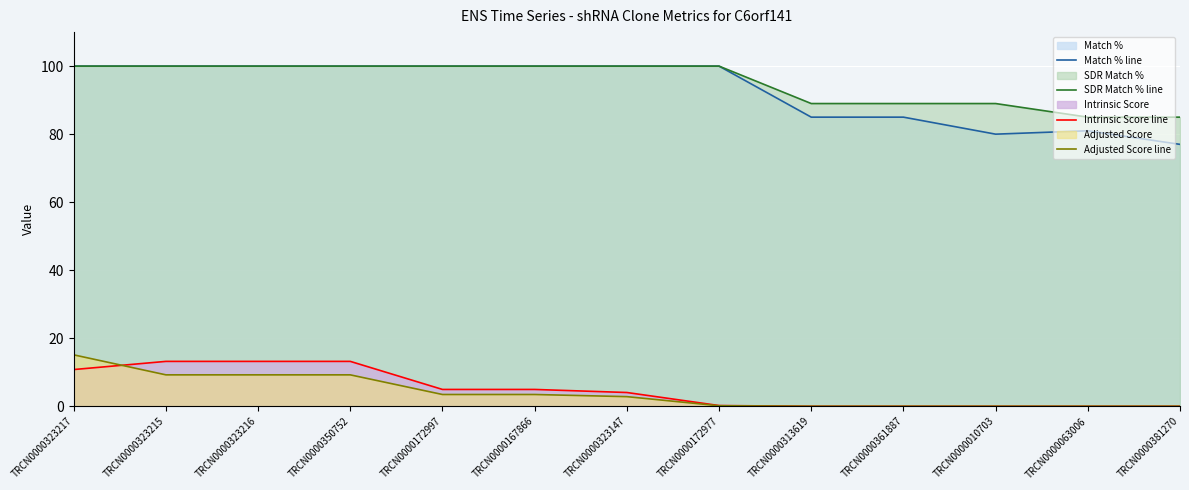

What is the total value across all series at TRCN0000313619?

174.0